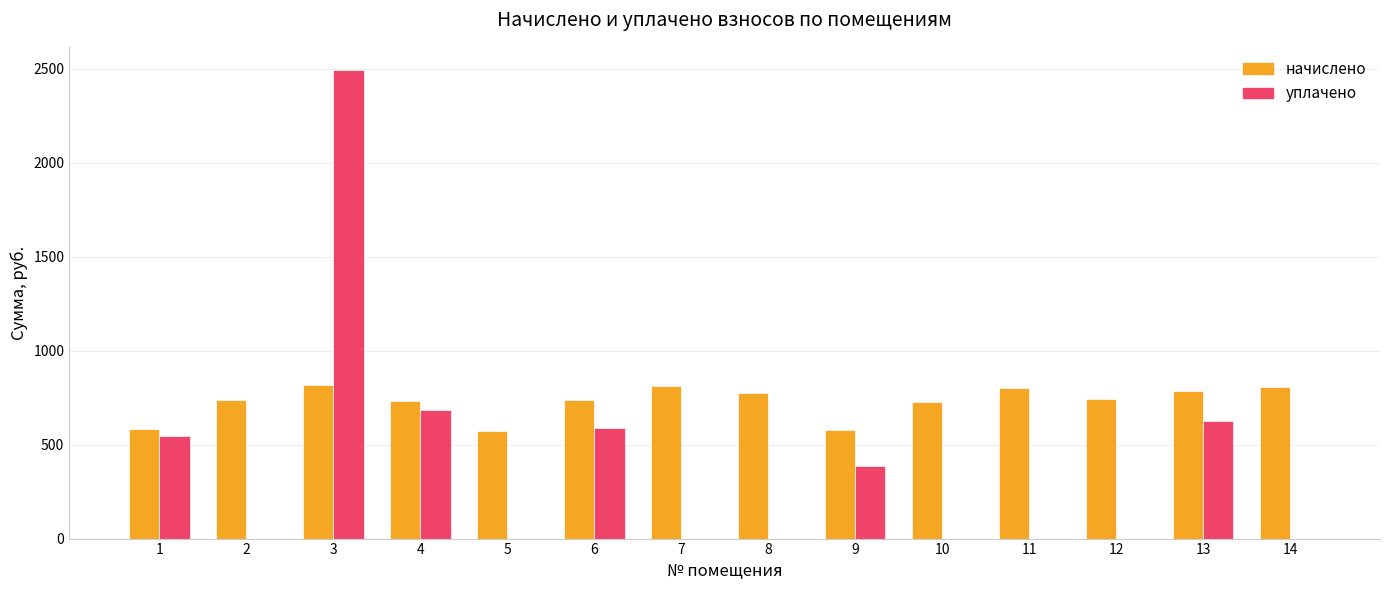

What is the total value across all series at 11?

799.6